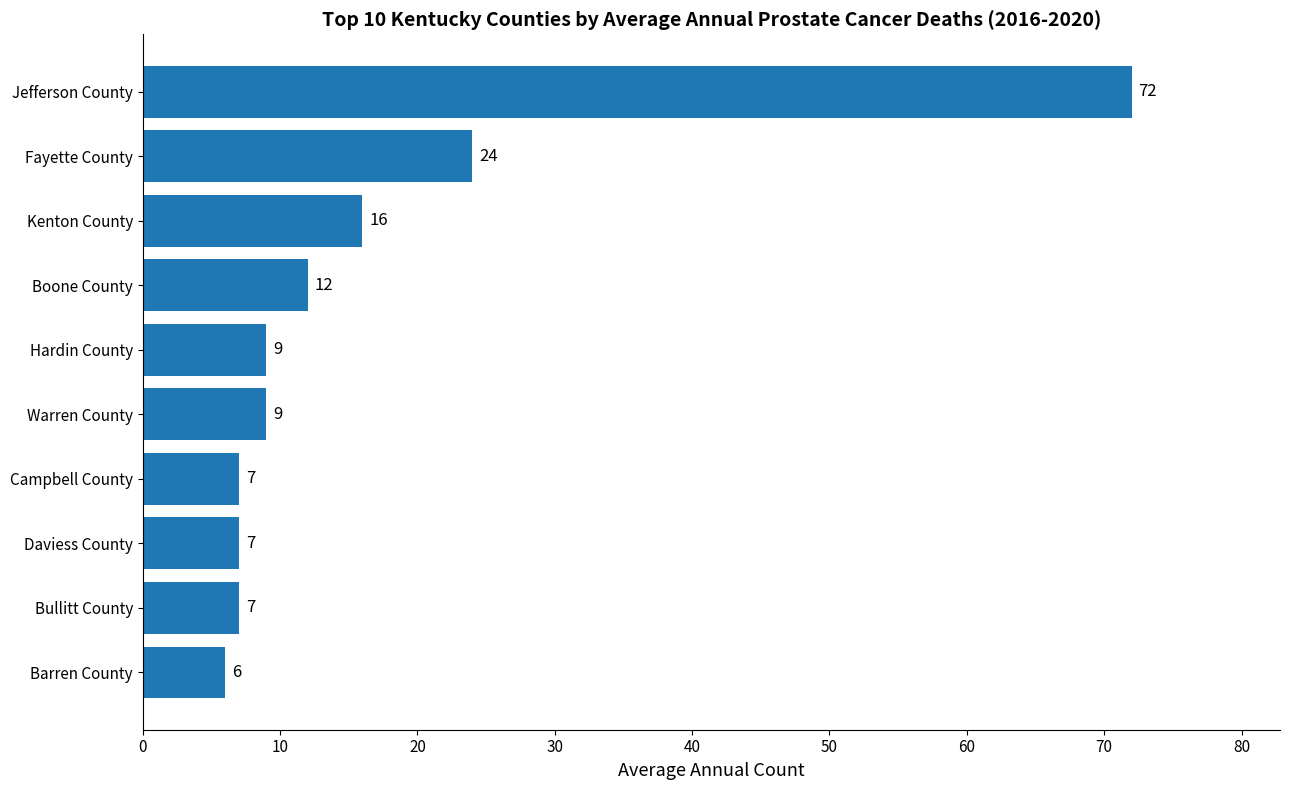

What is the sum of all values?

169